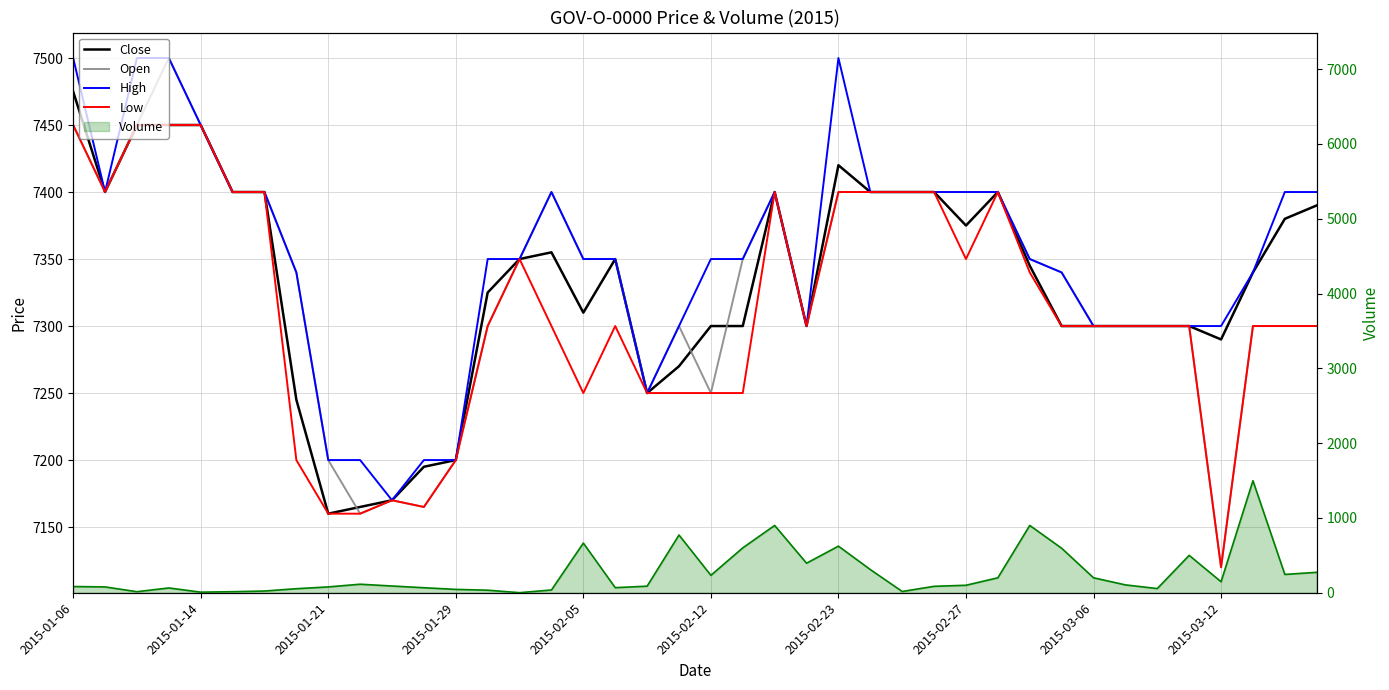

Is it true that Open equals 7400 at 15?

True